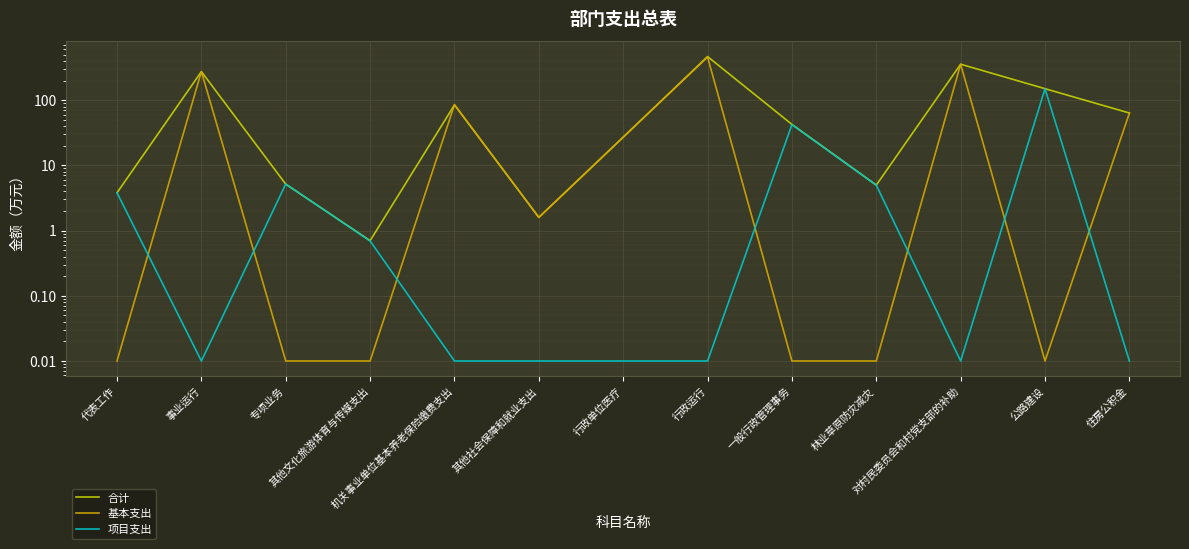

In 基本支出, how many points are higher than both neighbors (excluding endpoints)?

4